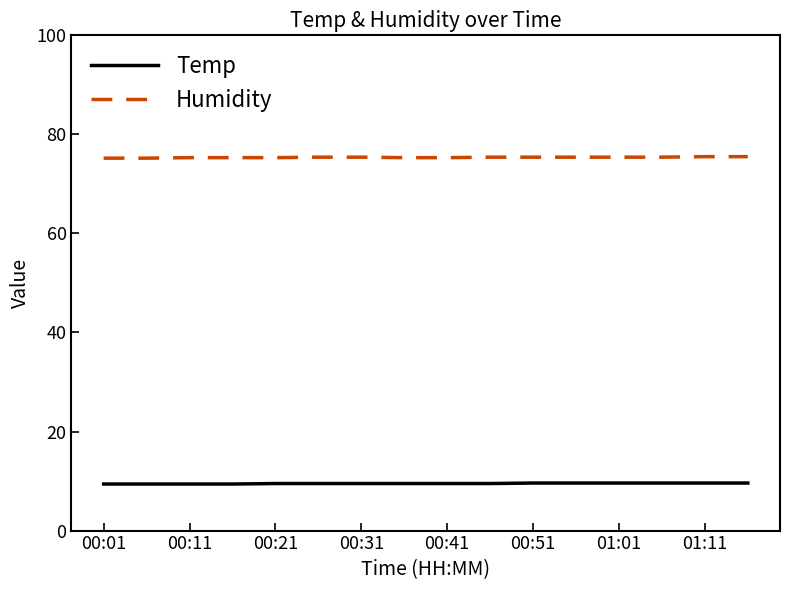

True or false: Humidity and Temp cross at least once.

False